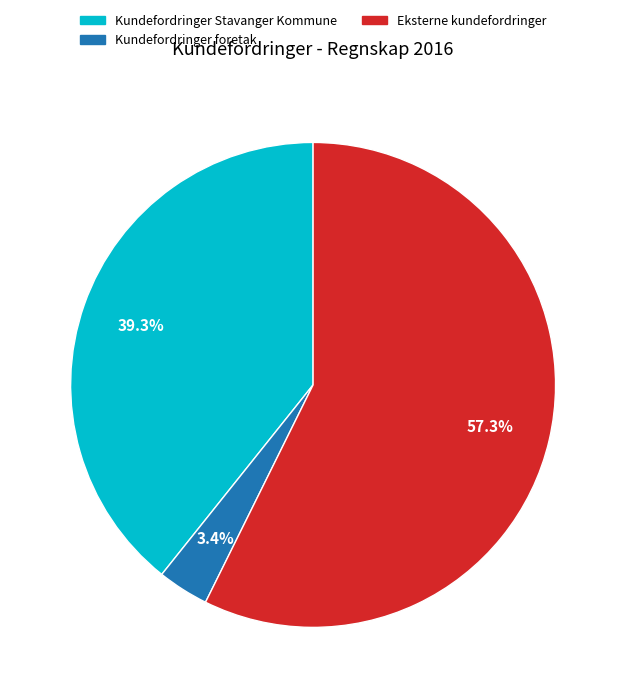

Does any single category account for the majority?

Yes